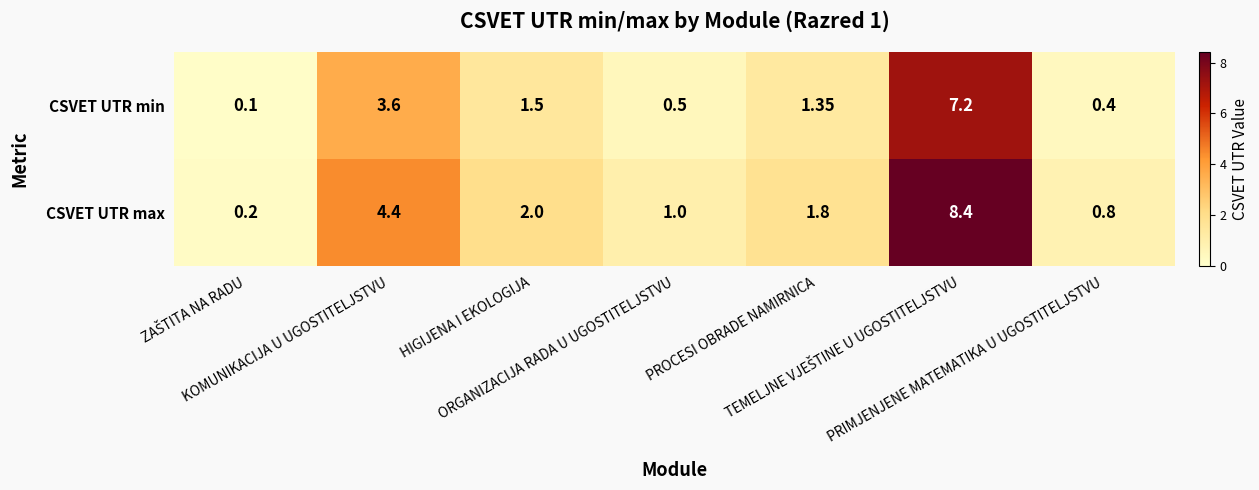

List the series in order of their overall mean, highest first.

CSVET UTR max, CSVET UTR min